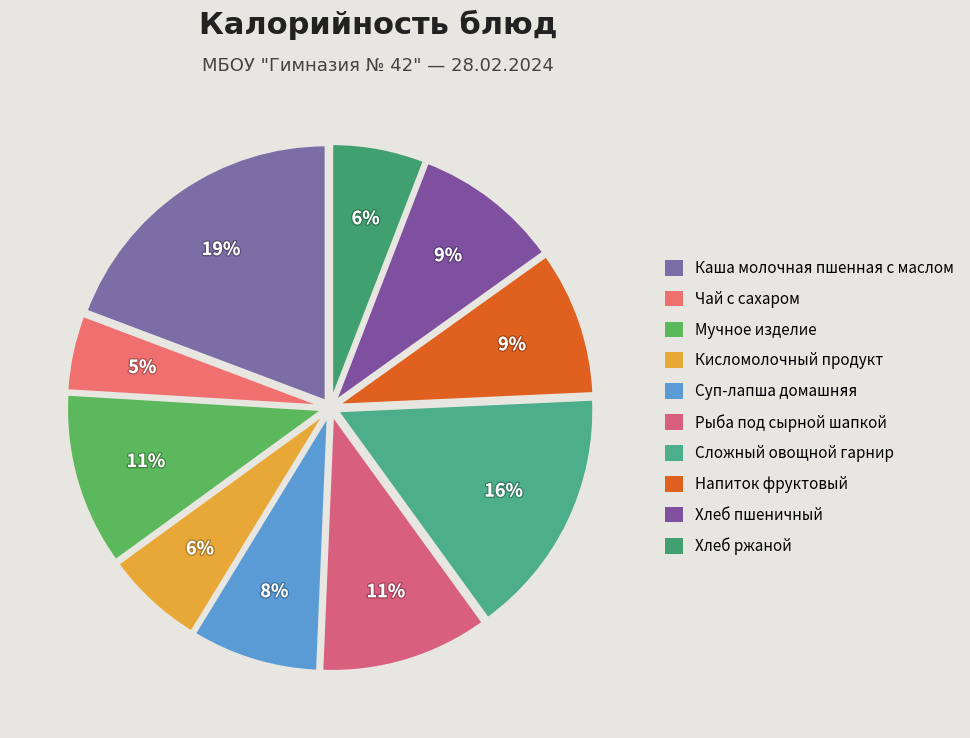

Count the number of slices in the pie.

10